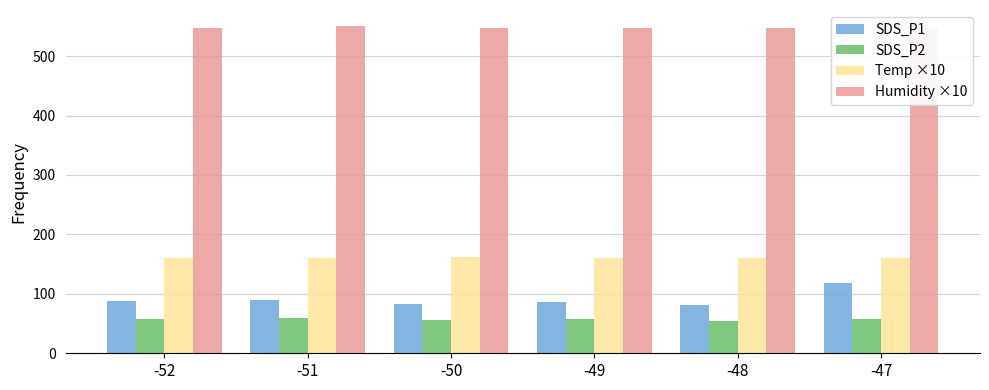

What is the average value of the SDS_P1 series?

91